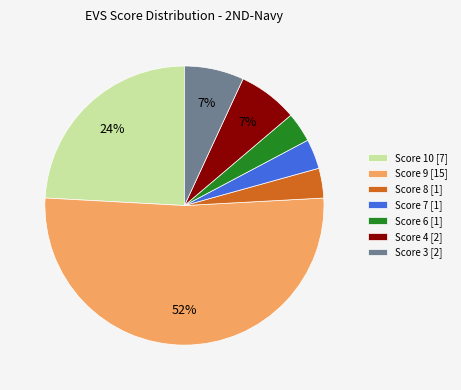

To the nearest percent, what is the combined percentage of Score 6 [1] and Score 4 [2]?

10%